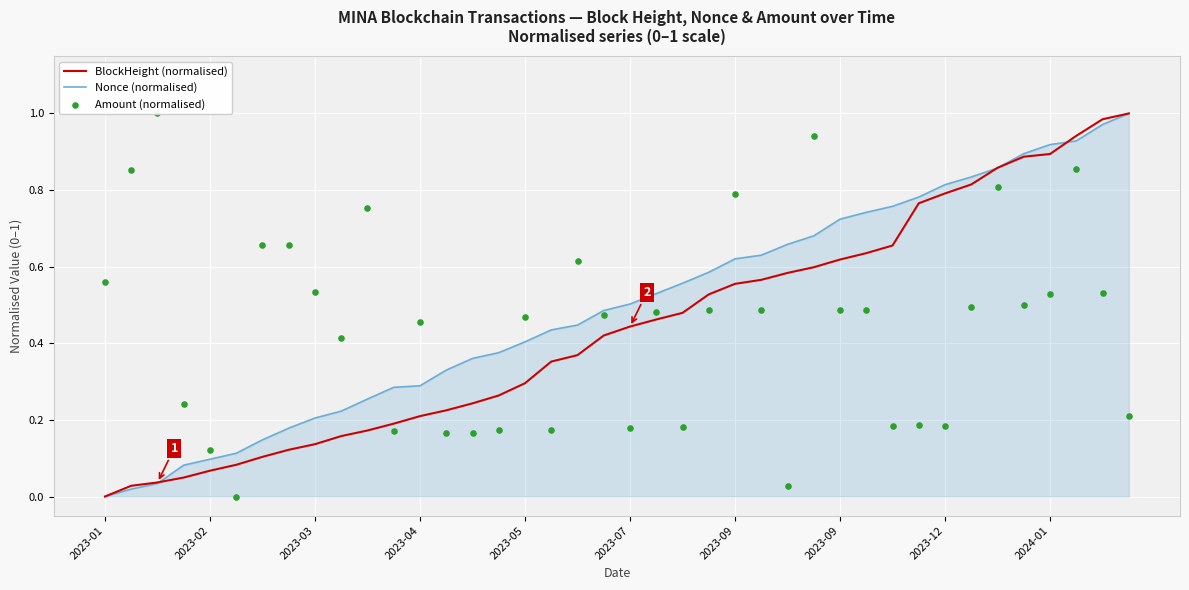

Which series reaches the maximum Y coordinate?

BlockHeight (normalised)